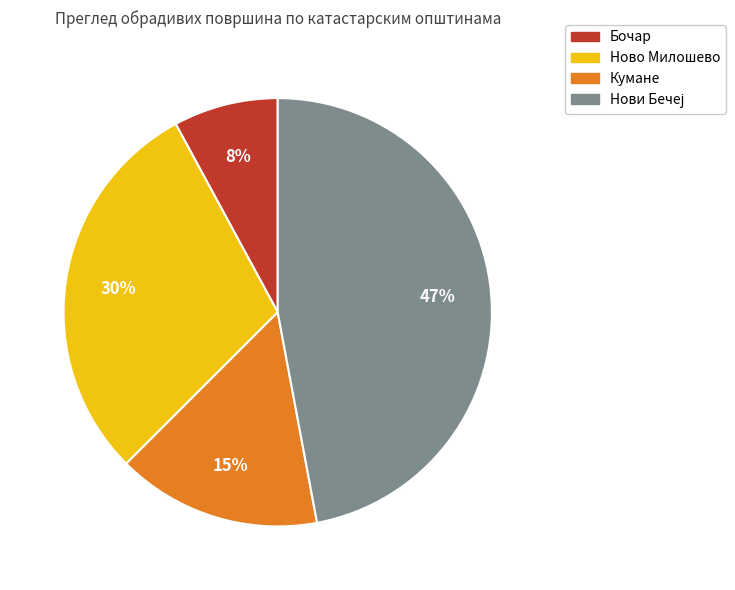

What percentage is the Ново Милошево slice, to the nearest percent?

30%